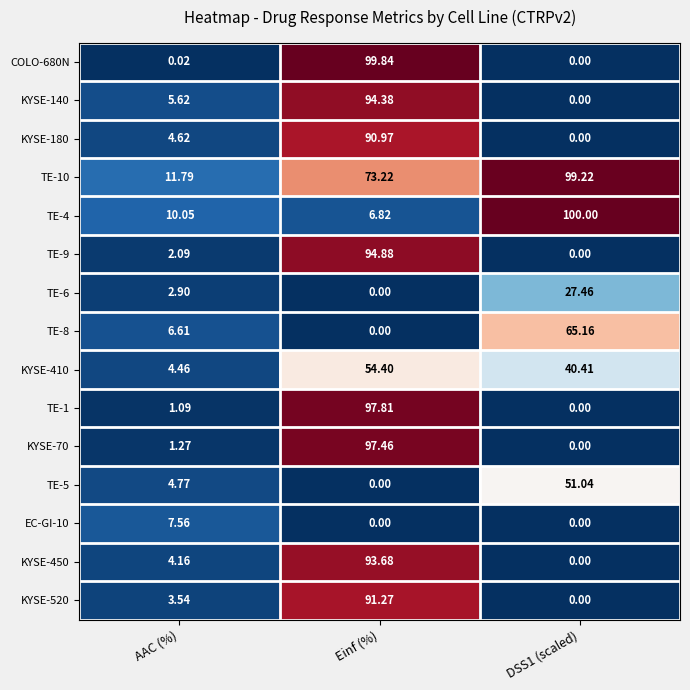

At which label is TE-5 closest to 25?

AAC (%)